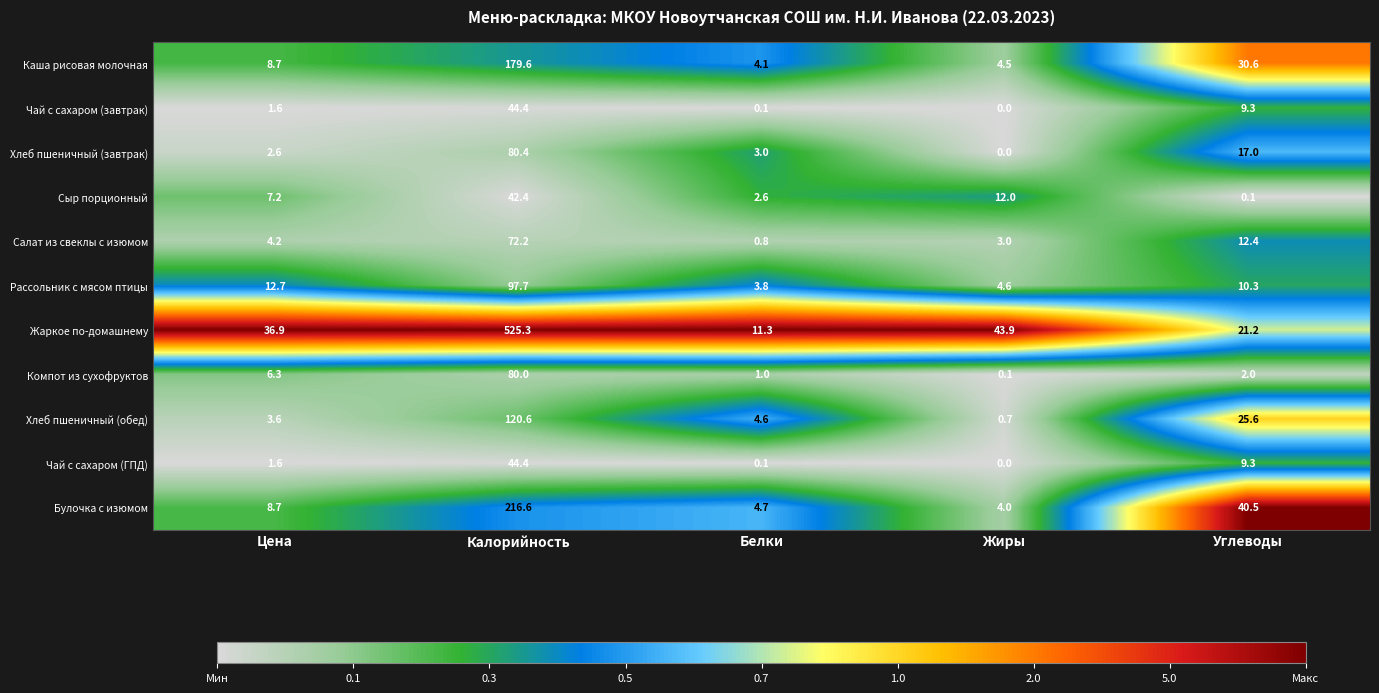

What is the difference between the Жаркое по-домашнему values at Углеводы and Жиры?

22.7